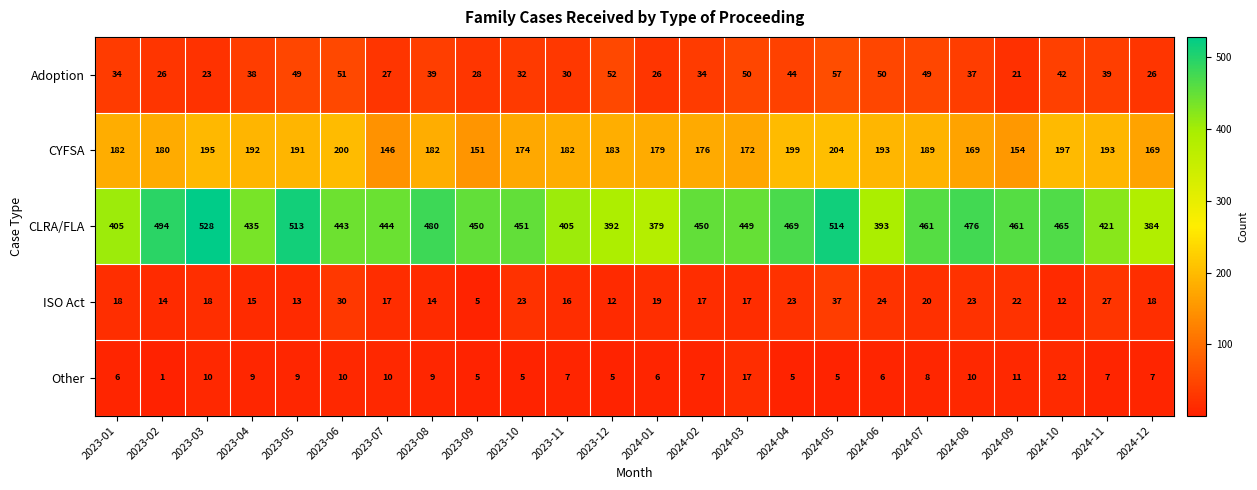

The value of Adoption at 2023-08 is 39. True or false?

True